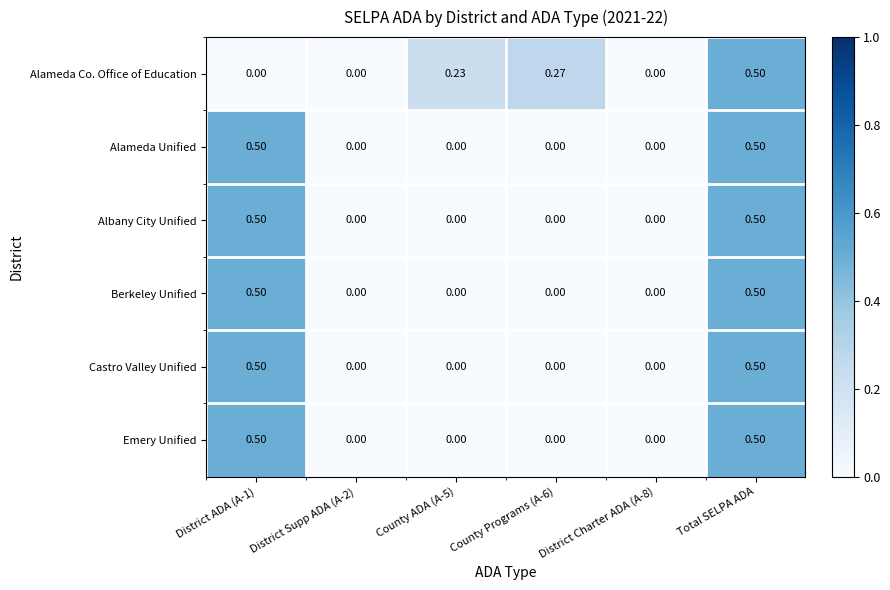

Is the value of Alameda Unified at District Supp ADA (A-2) greater than the value of Berkeley Unified at District ADA (A-1)?

No